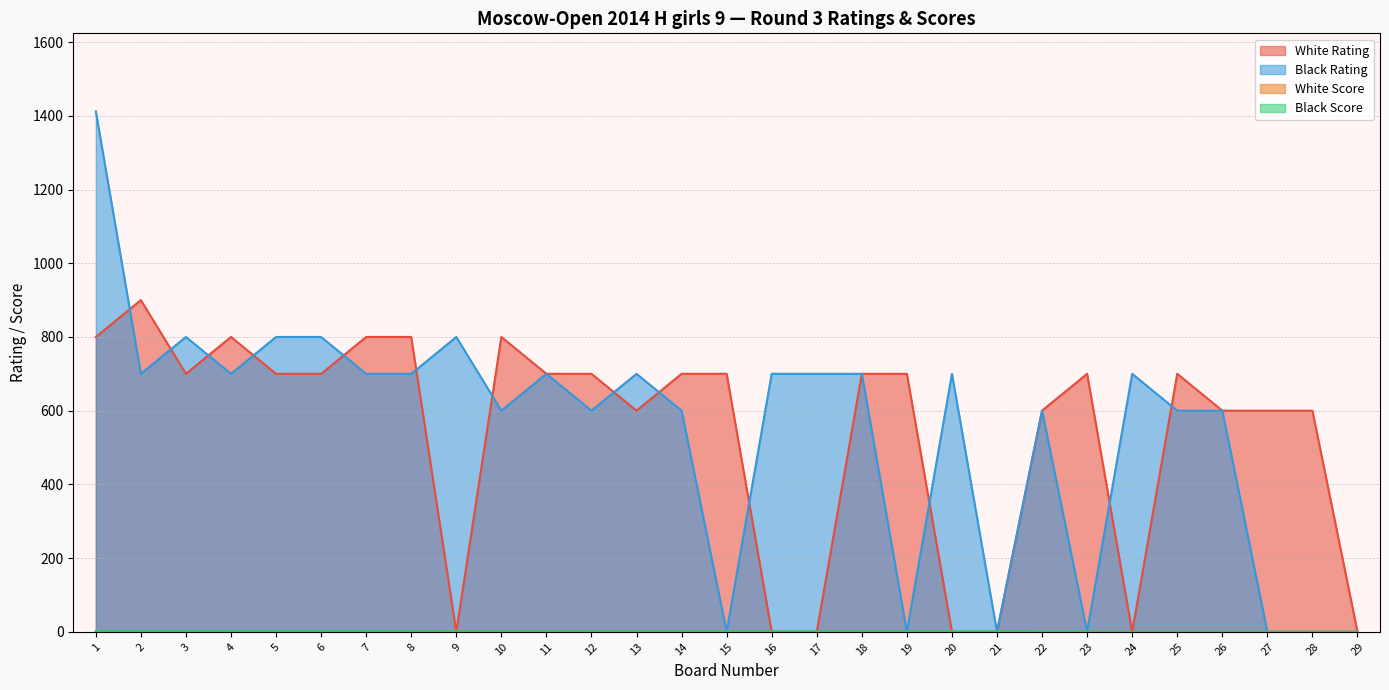

In White Score, how many points are higher than both neighbors (excluding endpoints)?

1